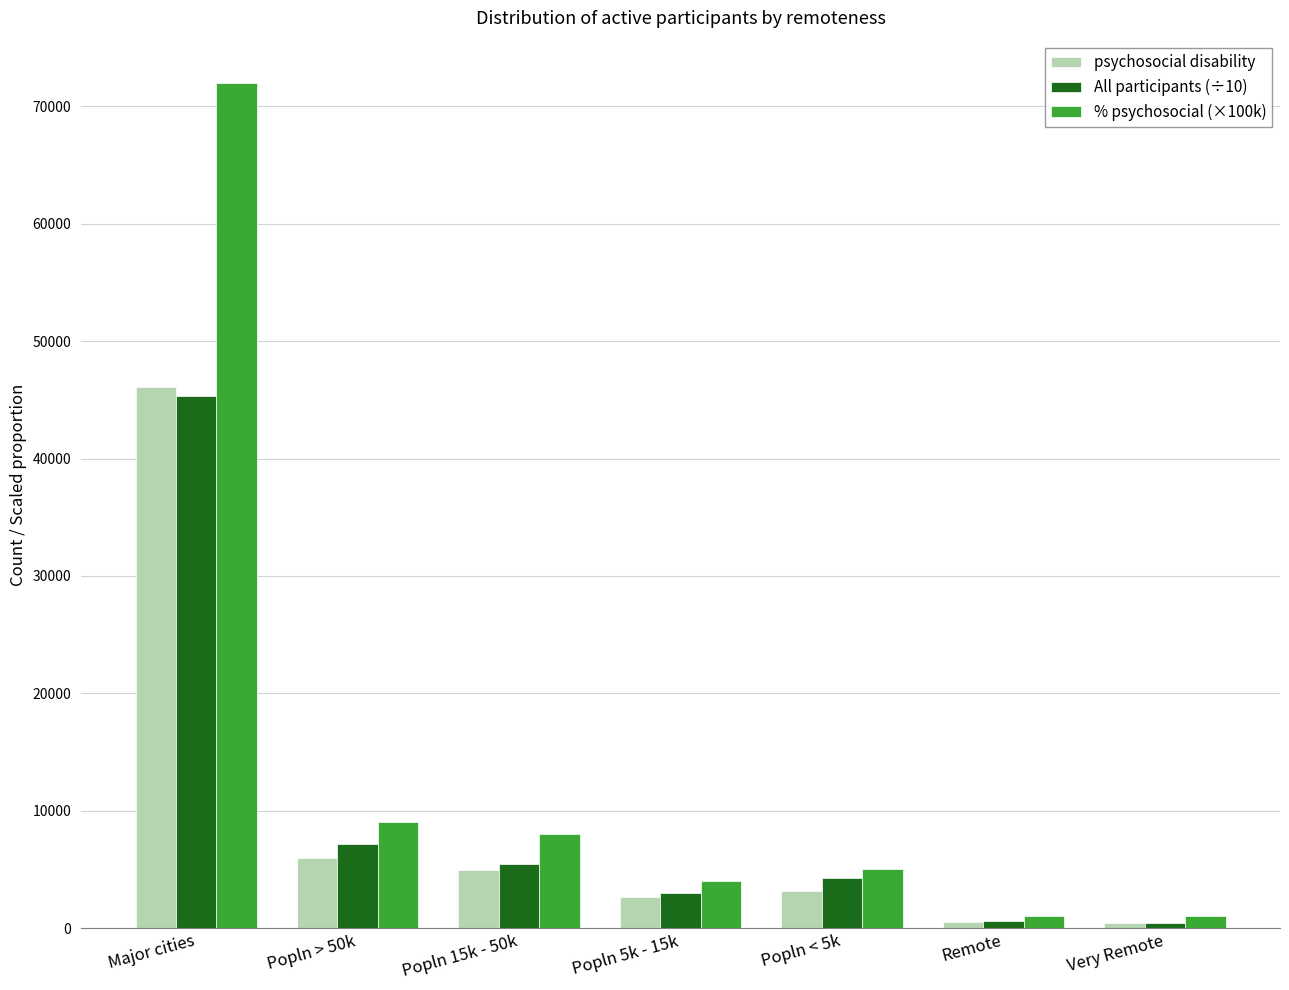

What position from the right is Popln 15k - 50k?

5